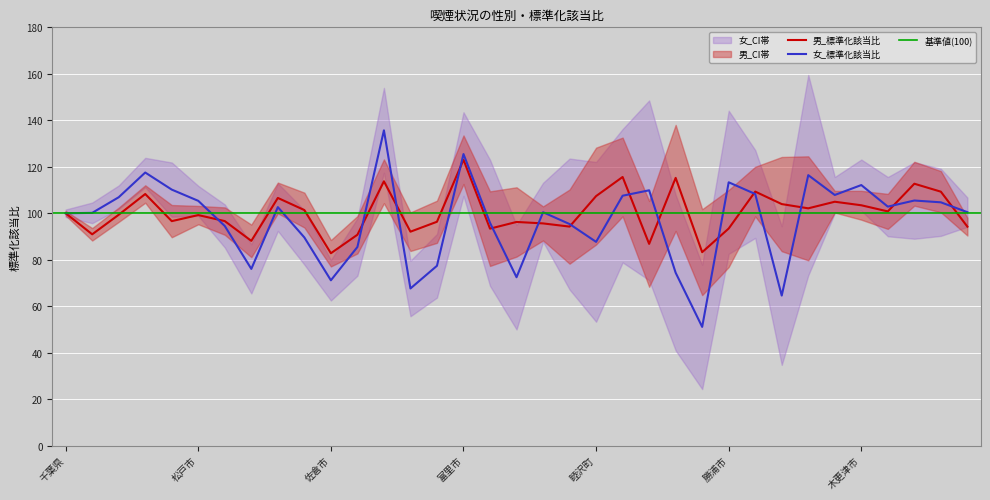

Is the value of 女_標準化該当比 at 市川市 greater than the value of 男_標準化該当比 at 八街市?

Yes